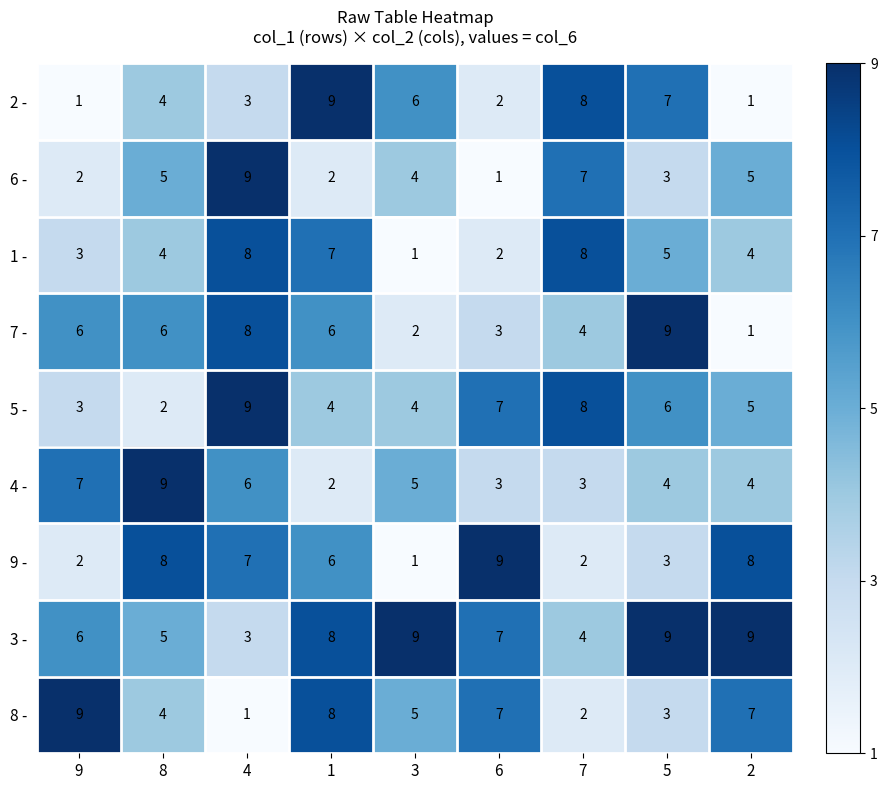

At which category is the sum across all series the highest?

4